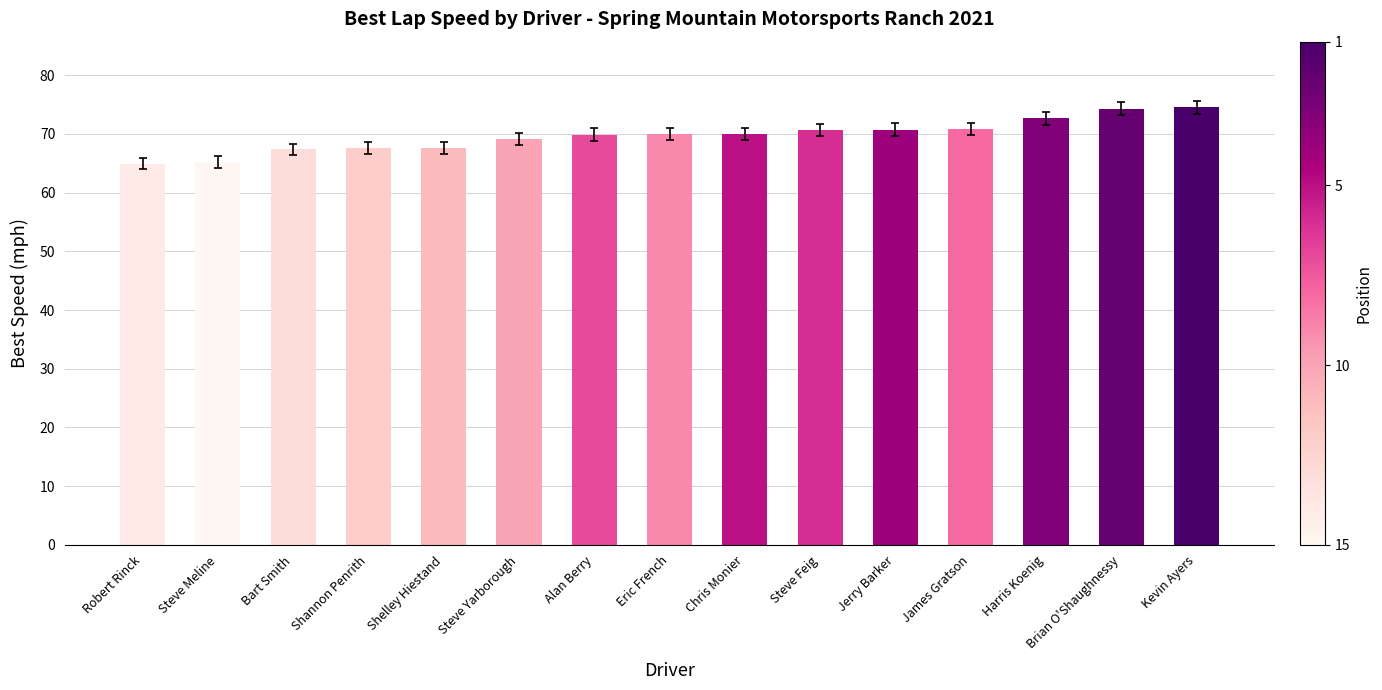

What is the change in value from Steve Meline to Shelley Hiestand?

+2.5